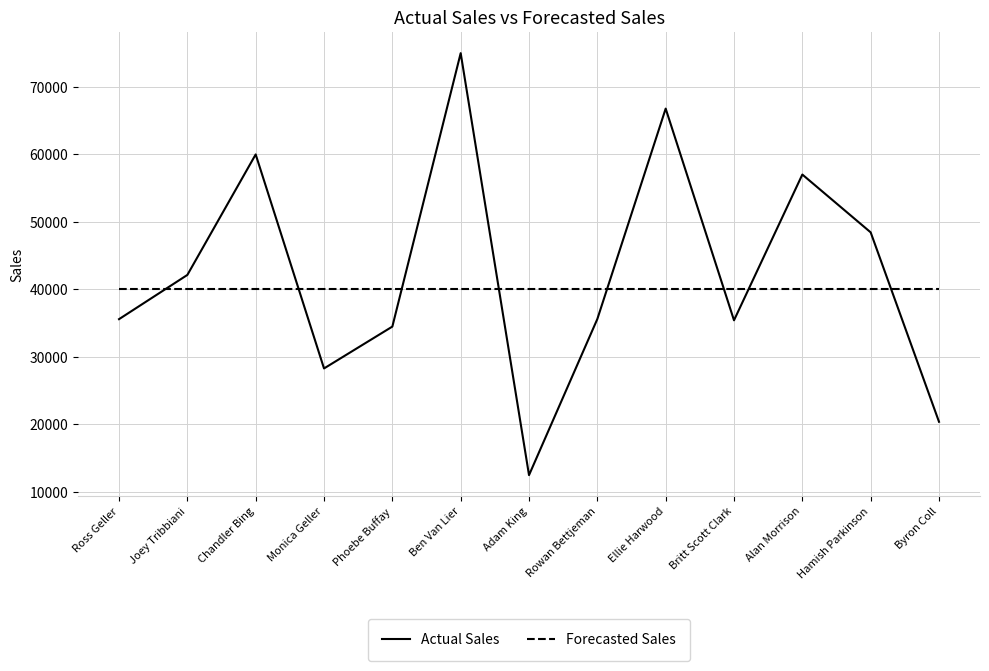

What is the highest value of the Actual Sales series?

75000